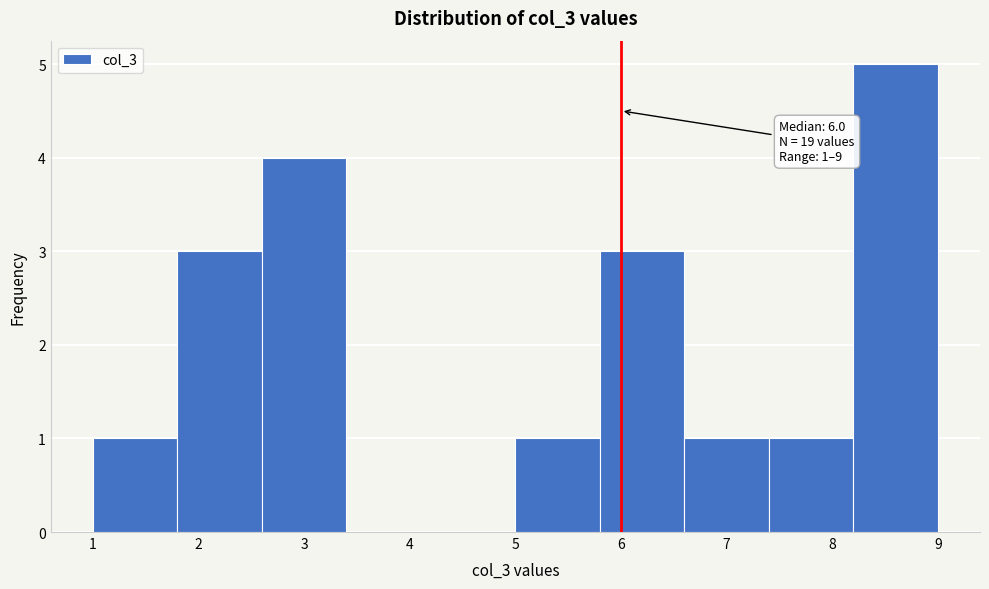

Which range on the x-axis has the tallest bar?

8.2 to 9.0